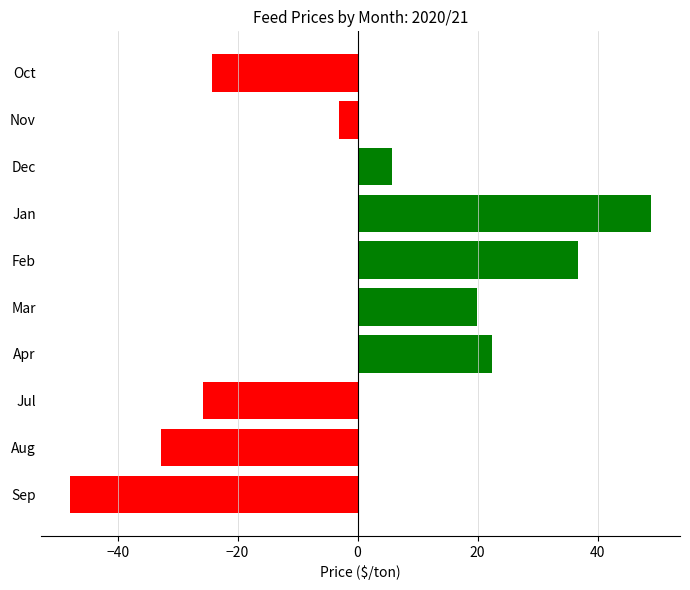

List the labels in order of value, largest first.

Jan, Feb, Apr, Mar, Dec, Nov, Oct, Jul, Aug, Sep